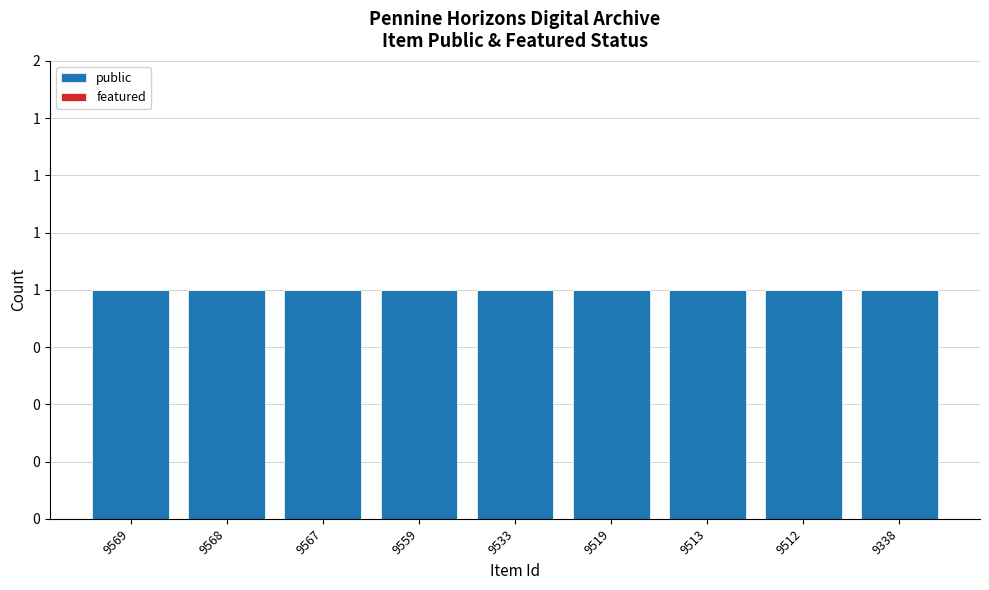

What is the total value across all series at 9567?

1